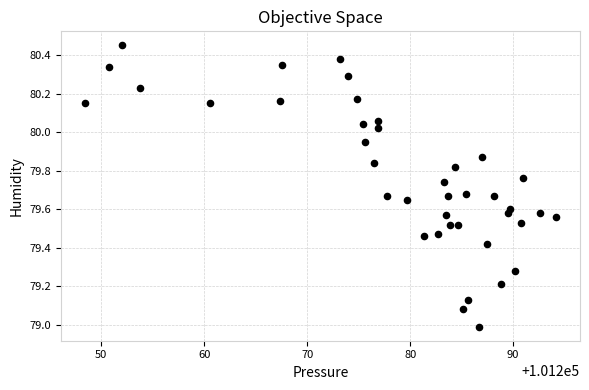

What is the range of X values (max minus min)?

45.8